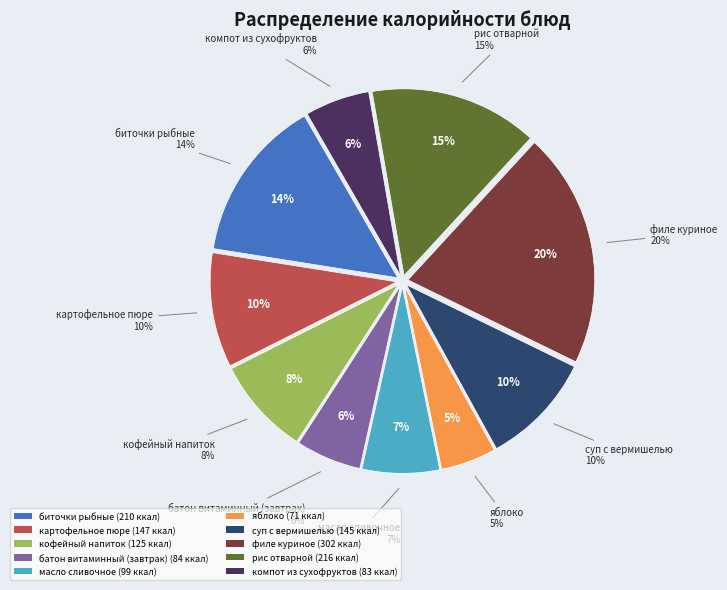

How many slices are in this pie chart?

10